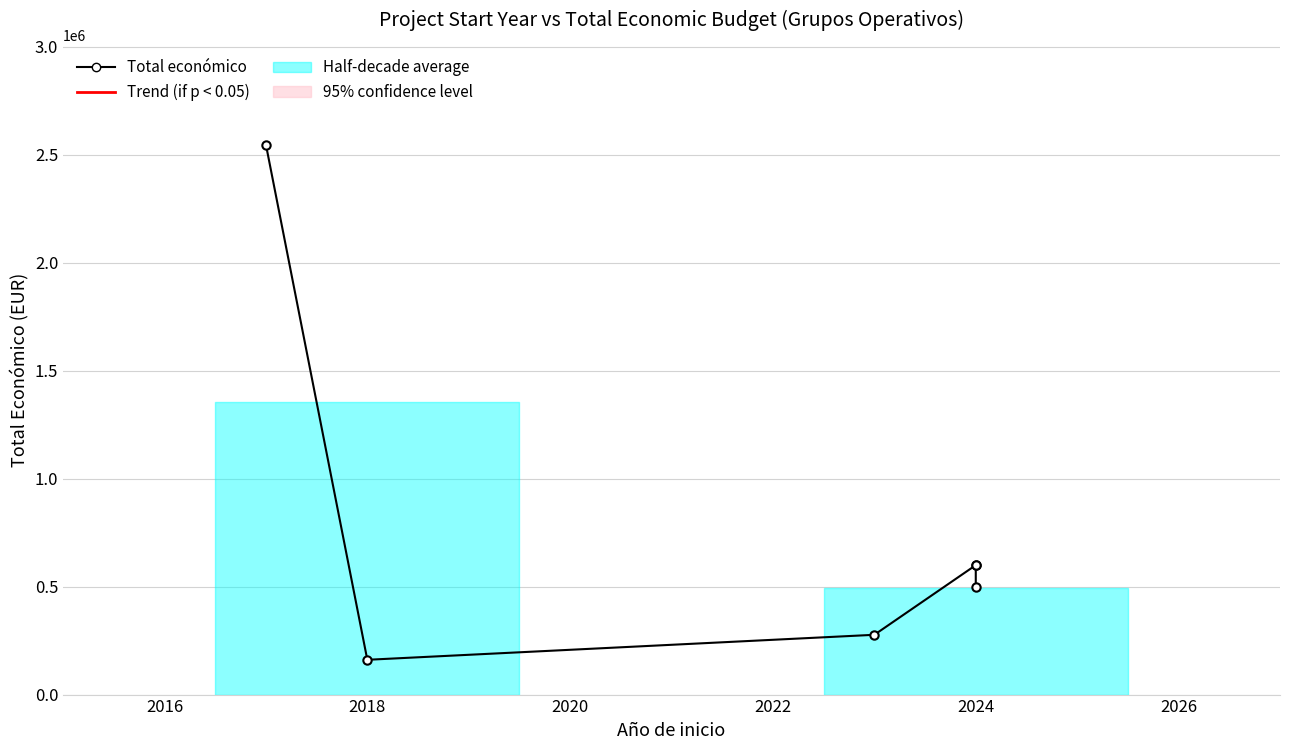

What is the change in value from 2018 to 2024?

+438084